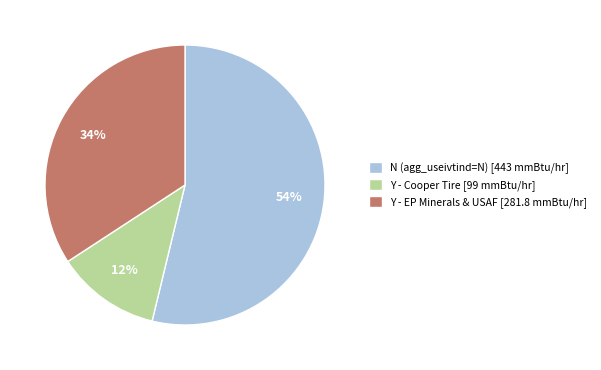

To the nearest percent, what portion does Y - Cooper Tire [99 mmBtu/hr] represent?

12%